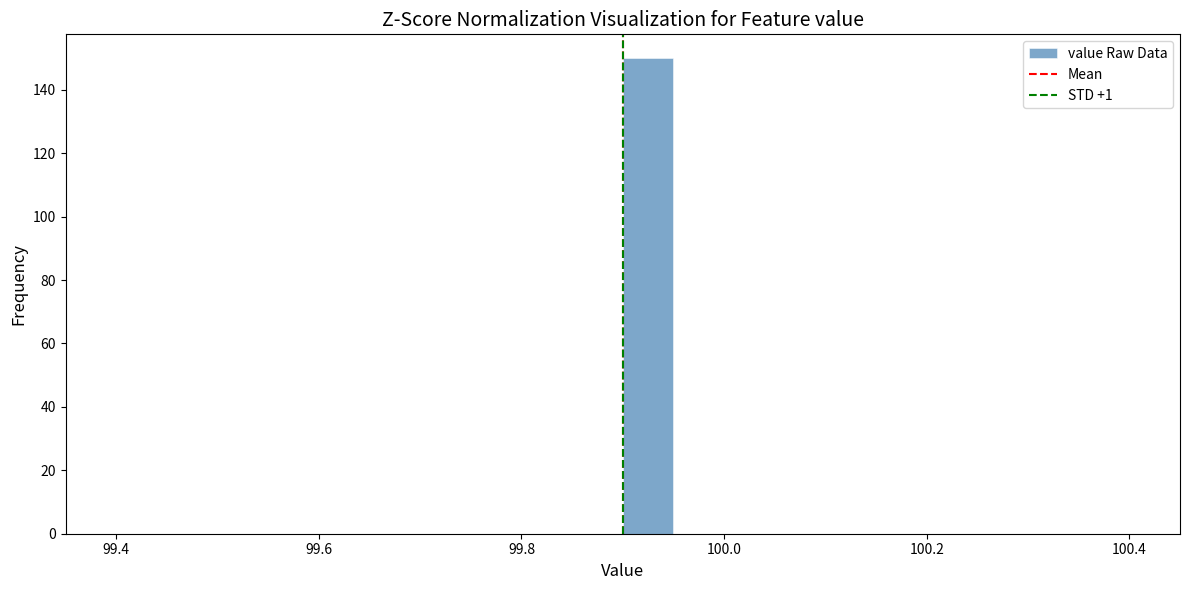

Around what value on the x-axis is the tallest bar? Give the approximate position of its centre, as read against the axis.

99.92